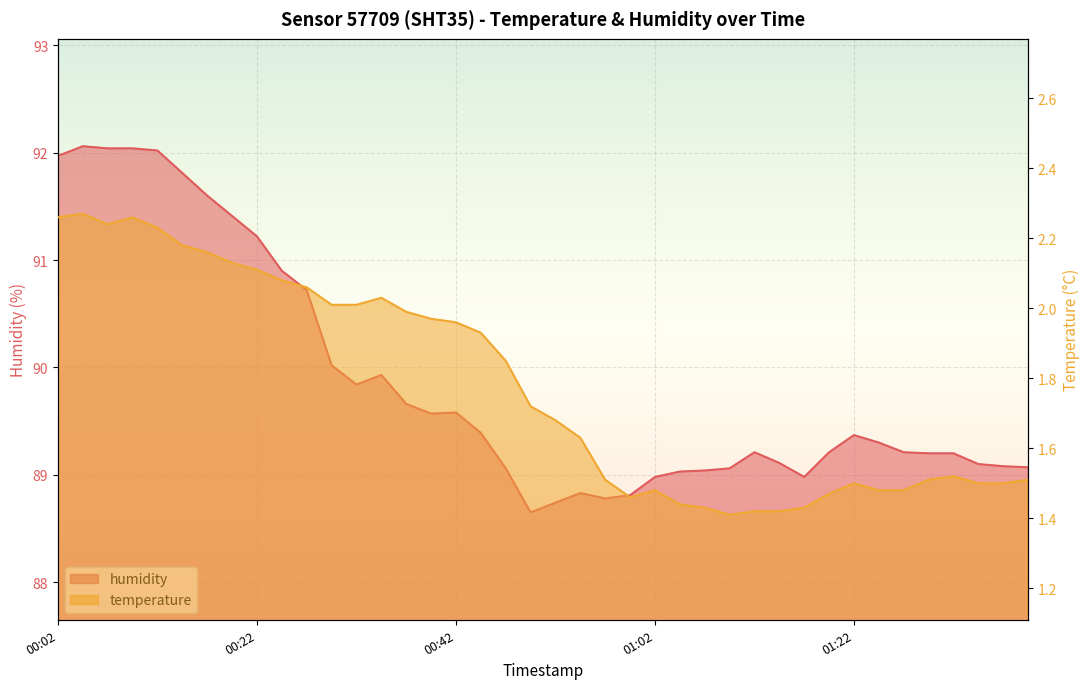

In temperature, how many points are lower than both neighbors (excluding endpoints)?

3